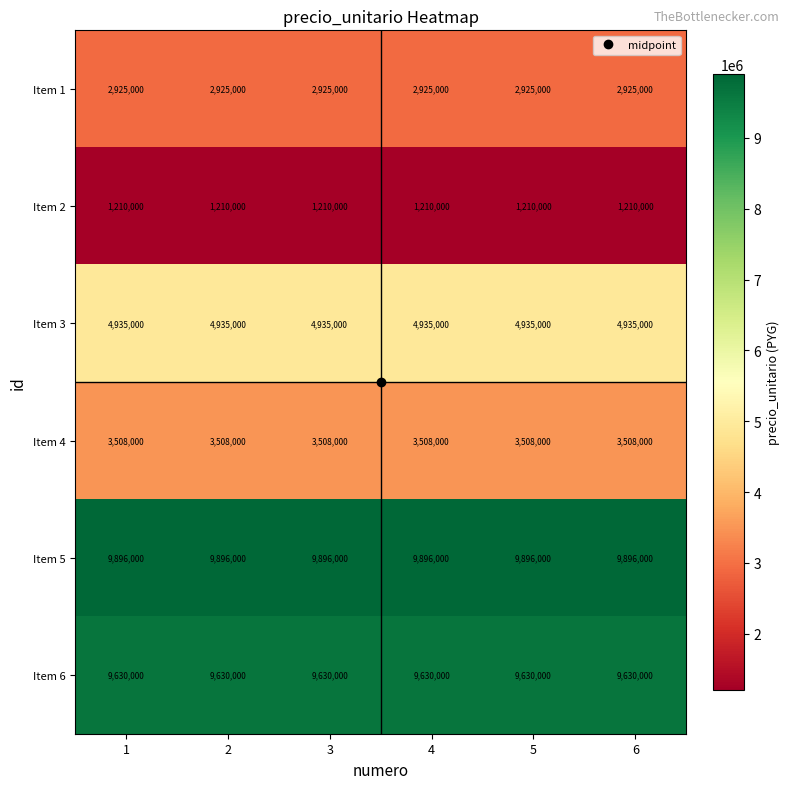

The value of Item 3 at 4 is 4935000. True or false?

True